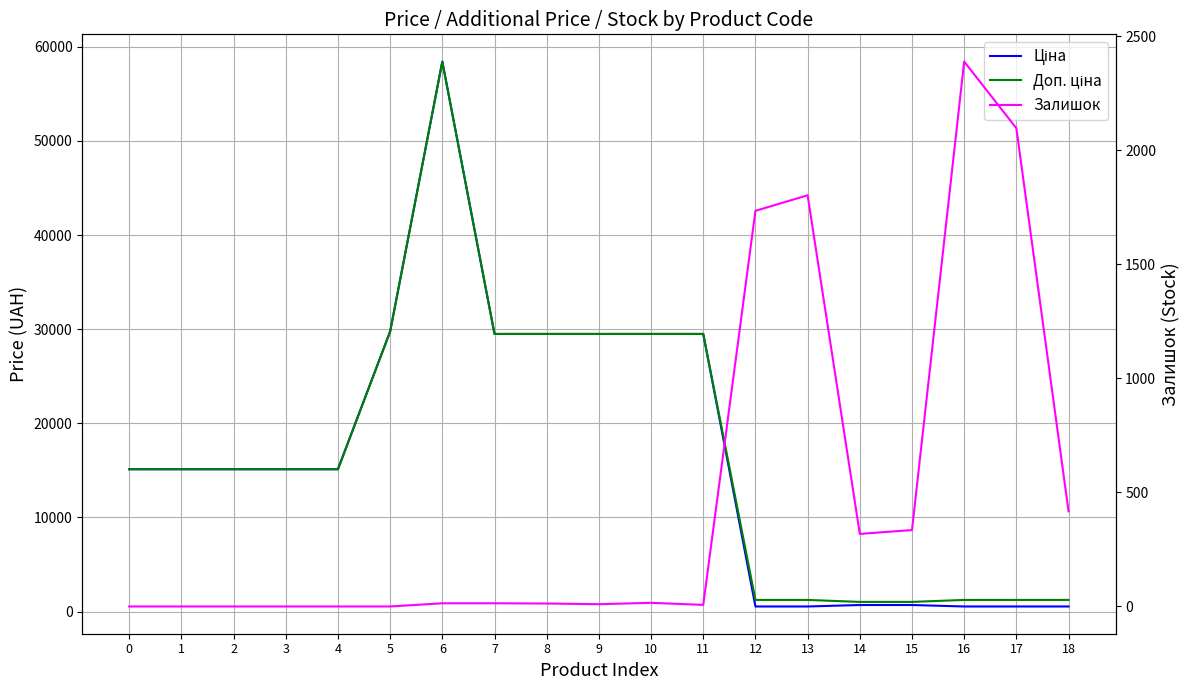

Rank the categories by Ціна value from lowest to highest.

12, 13, 16, 17, 18, 14, 15, 0, 1, 2, 3, 4, 7, 8, 9, 10, 11, 5, 6